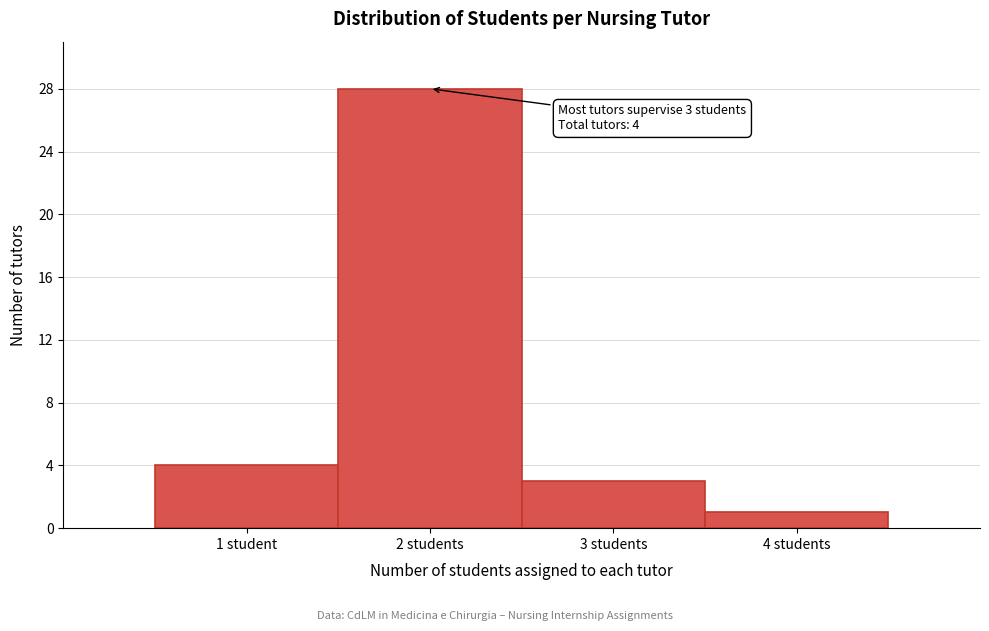

Reading left to right, extract all data points from this chart.

1 student=4	2 students=28	3 students=3	4 students=1